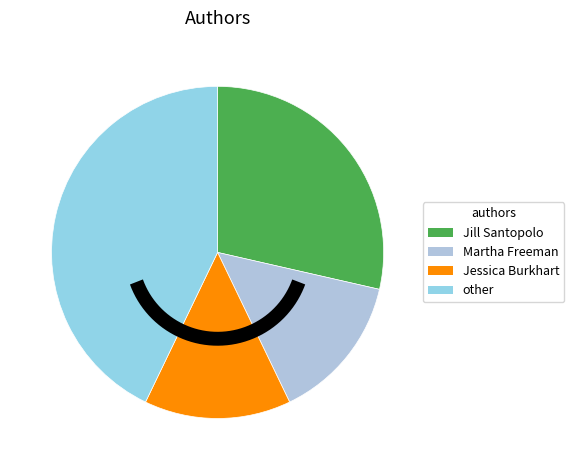

What percentage is the Jessica Burkhart slice, to the nearest percent?

14%